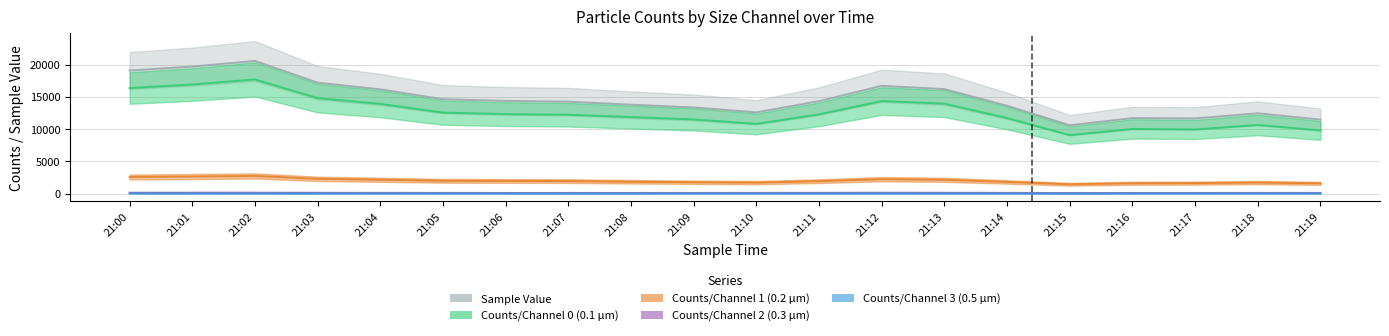

List the series in order of their peak value, highest first.

Sample Value, Counts/Channel 0 (0.1 µm), Counts/Channel 1 (0.2 µm), Counts/Channel 2 (0.3 µm), Counts/Channel 3 (0.5 µm)